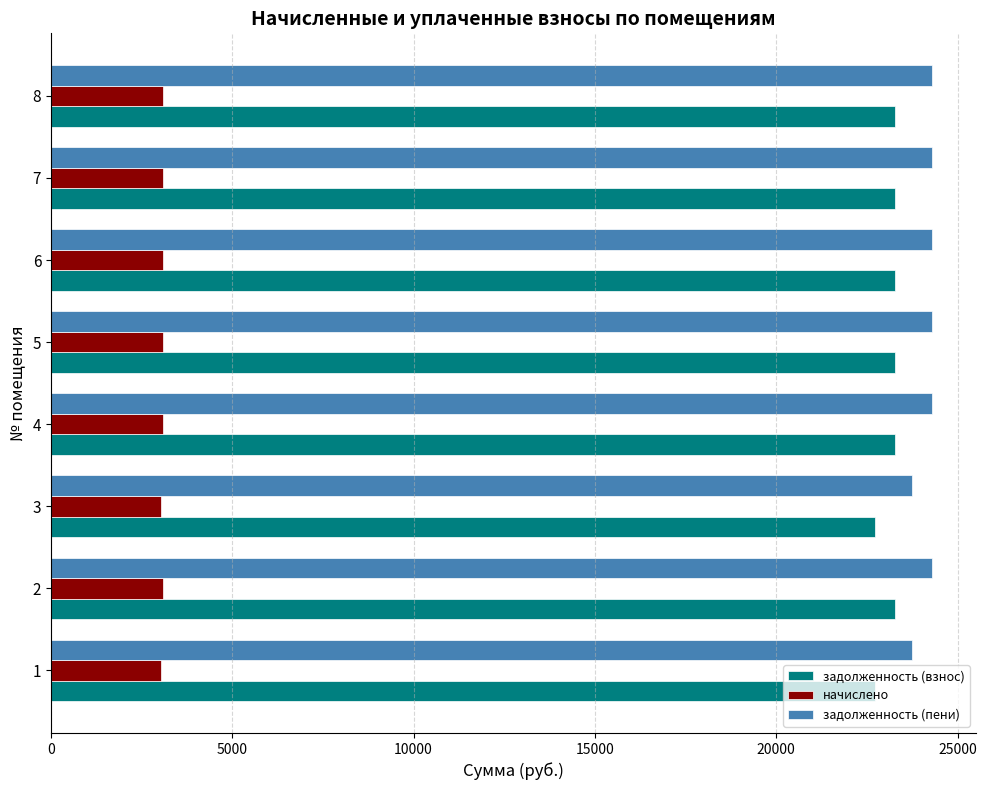

Rank the series at 4 from lowest to highest value.

начислено, задолженность (взнос), задолженность (пени)